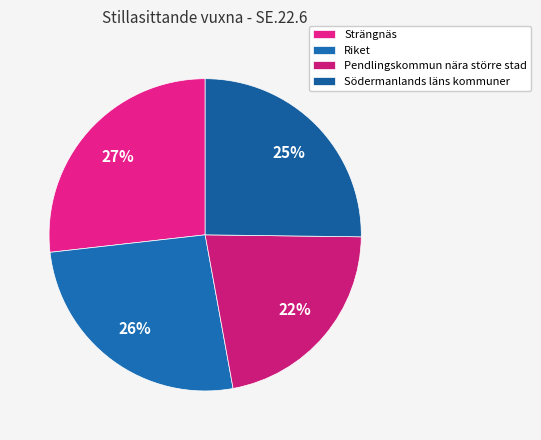

Is there any slice that represents more than half of the pie?

No